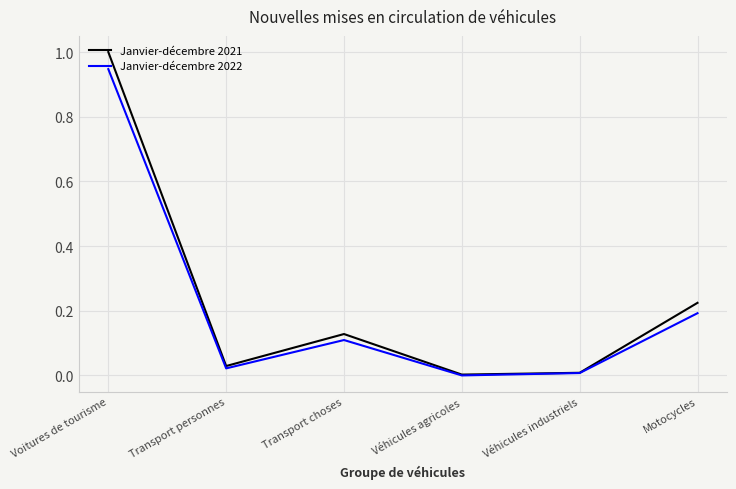

At which category does the chart reach its peak across all series?

Voitures de tourisme